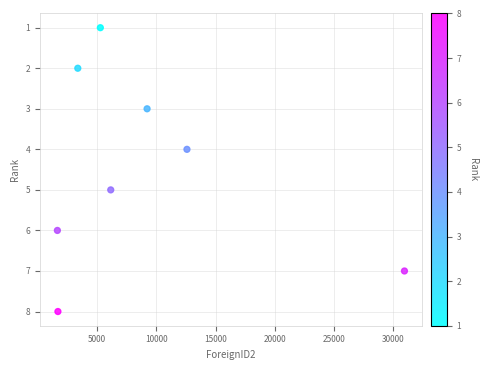

What is the range of X values (max minus min)?

29272